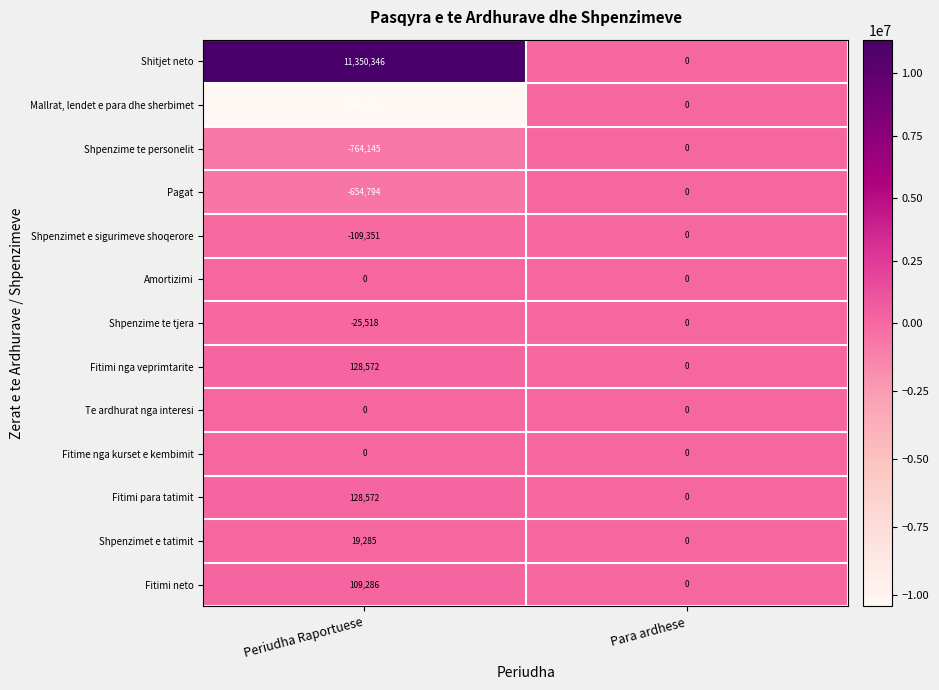

Count the number of data series in this chart.

13